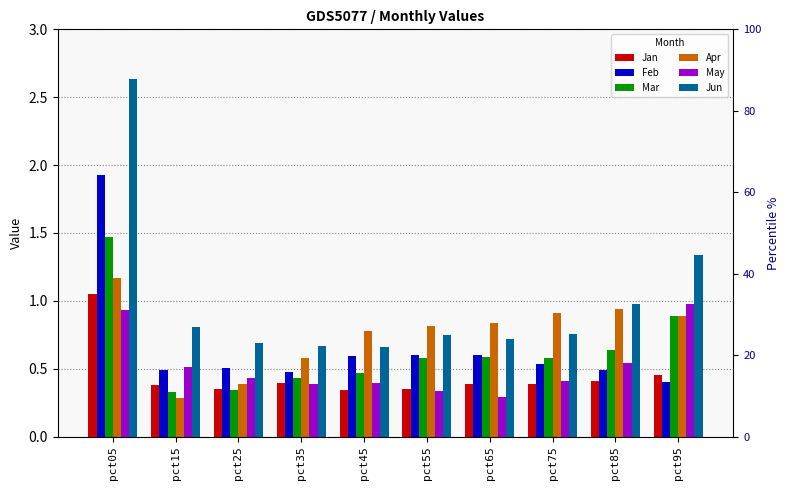

At which category is the sum across all series the highest?

pct05